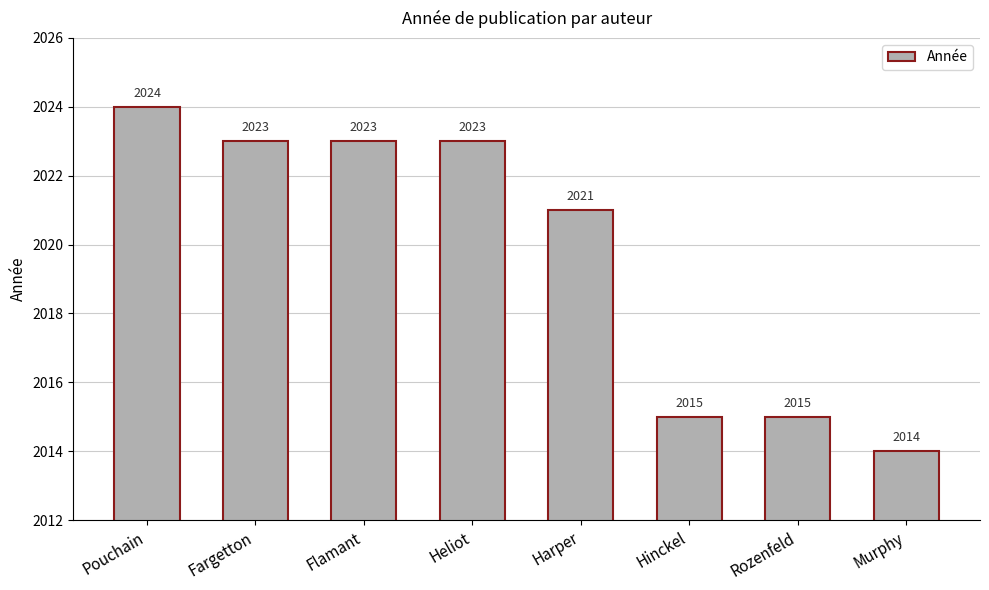

What is the value of the 5th bar from the left?

2021